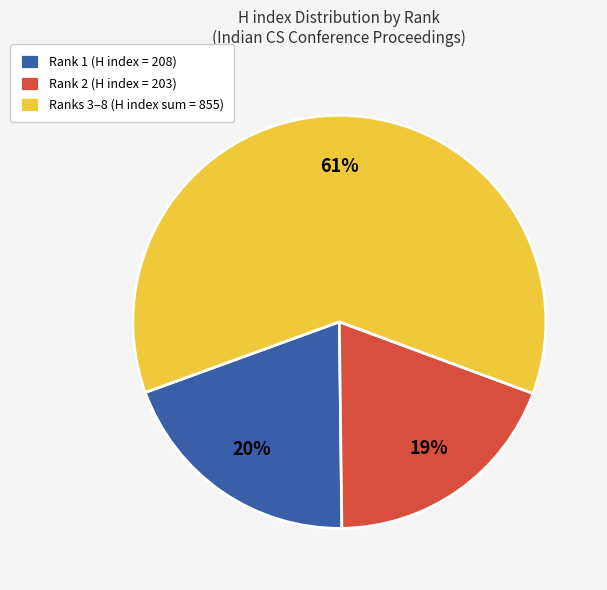

To the nearest percent, what is the average slice percentage?

33%